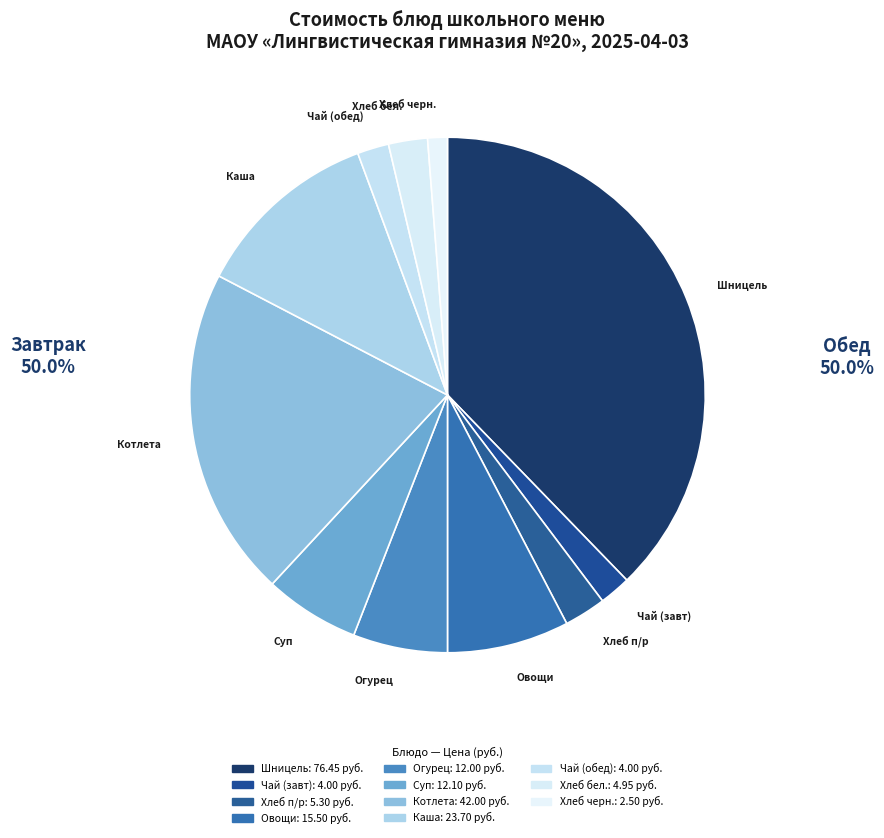

Count the number of slices in the pie.

11